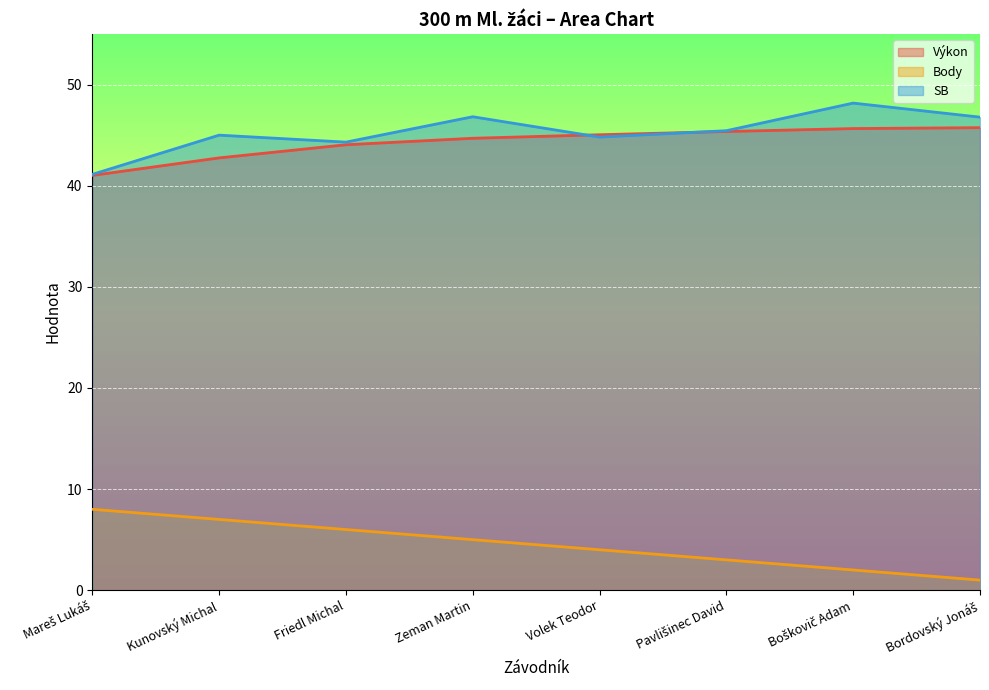

The value of Body at Mareš Lukáš is 2.3. True or false?

False